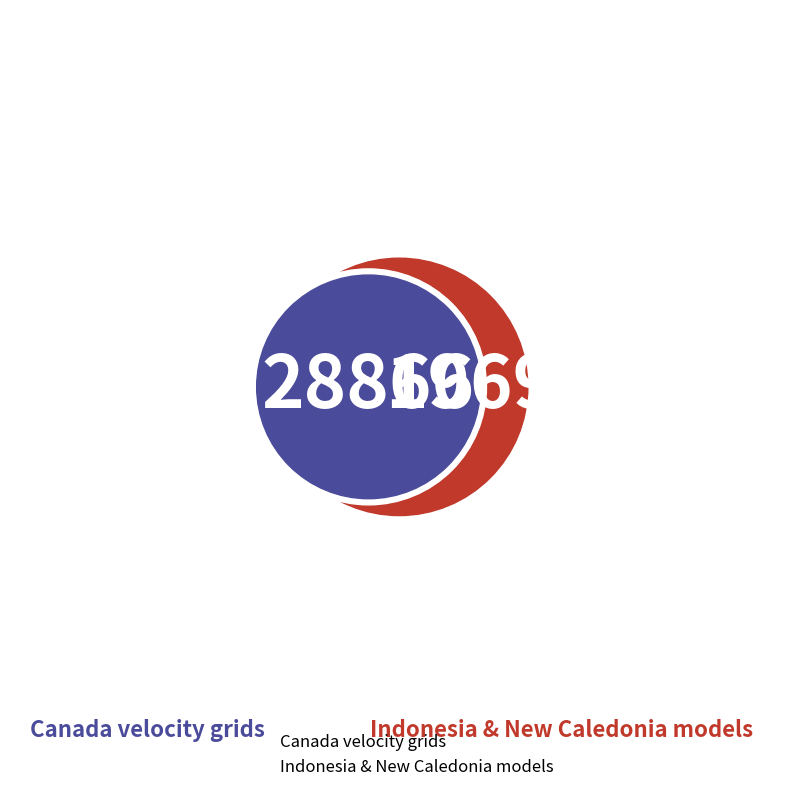

Count the number of slices in the pie.

5